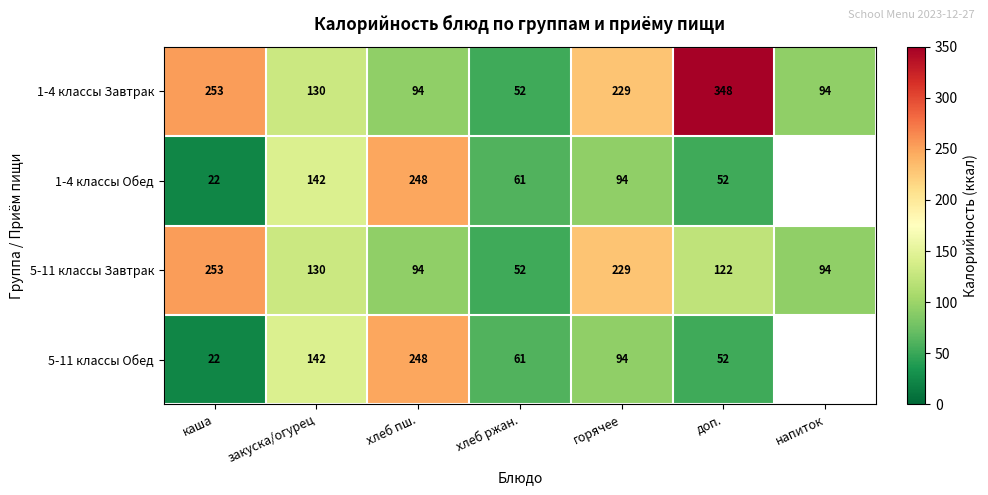

Between хлеб ржан. and доп., which is larger?

доп.